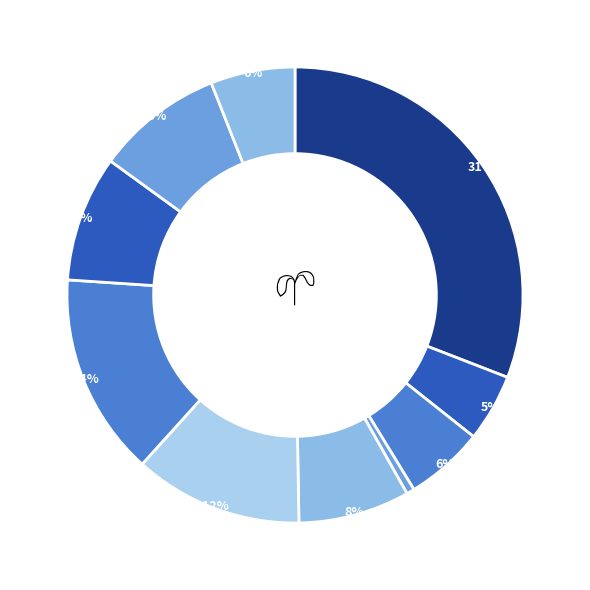

How many slices are in this pie chart?

10